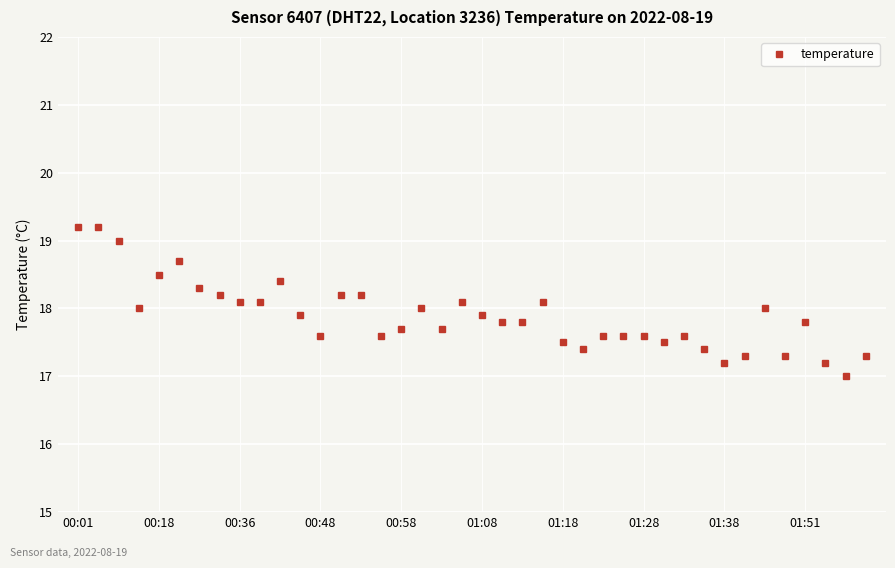

Reading left to right, what are all the values shown in this chart?

19.2	19.2	19.0	18.0	18.5	18.7	18.3	18.2	18.1	18.1	18.4	17.9	17.6	18.2	18.2	17.6	17.7	18.0	17.7	18.1	17.9	17.8	17.8	18.1	17.5	17.4	17.6	17.6	17.6	17.5	17.6	17.4	17.2	17.3	18.0	17.3	17.8	17.2	17.0	17.3